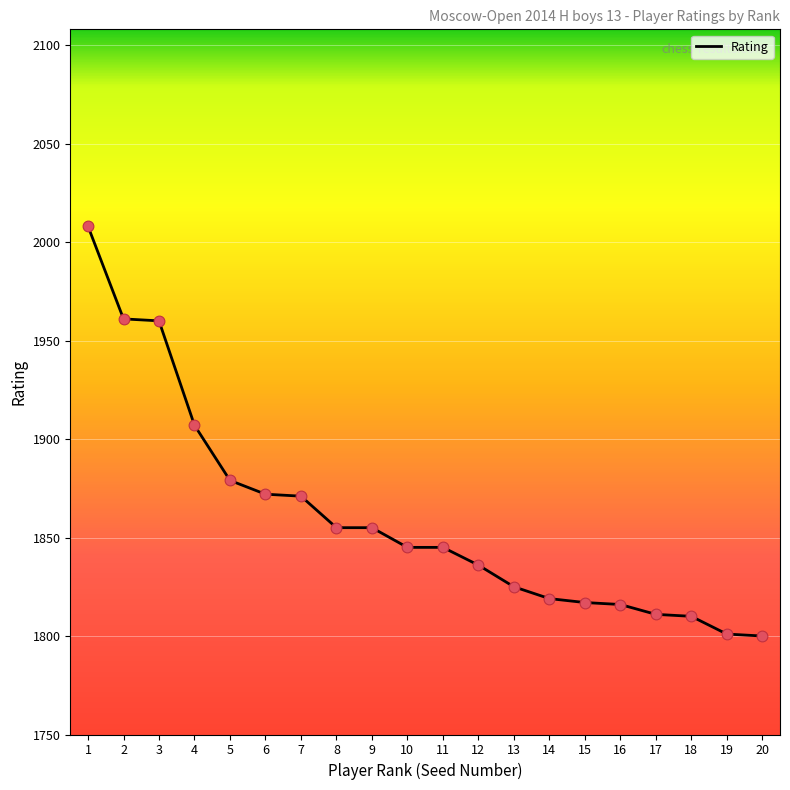

What is the ratio of the value at 13 to the value at 11?

1.0